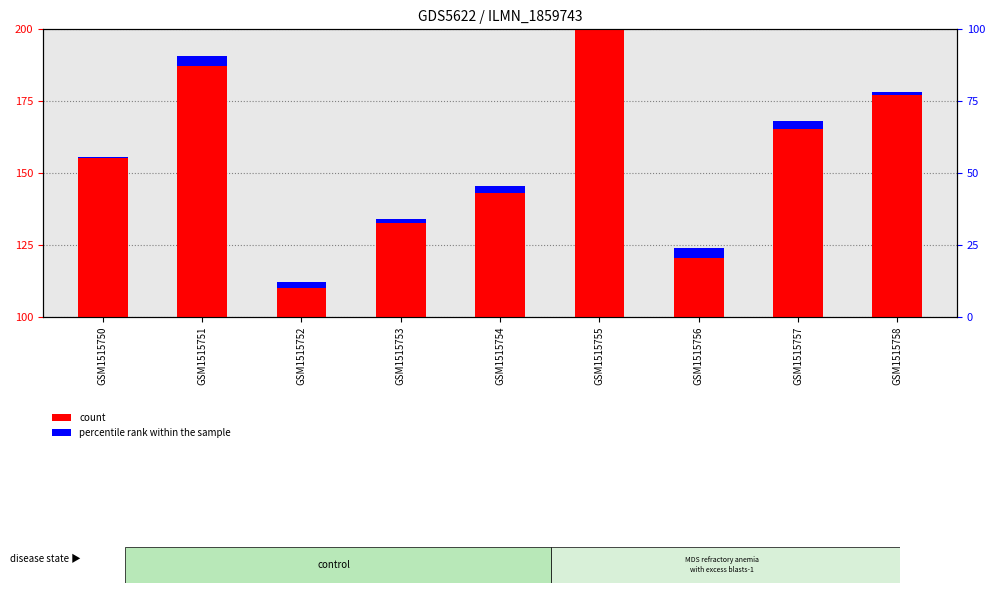

What is the value of the percentile rank within the sample bar at the 7th from the left?

3.2